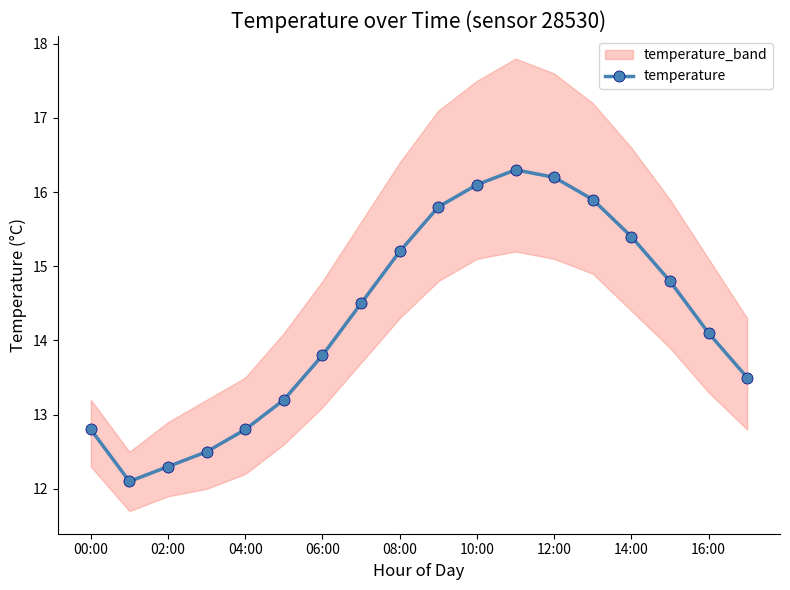

How many data points are above 14?

10